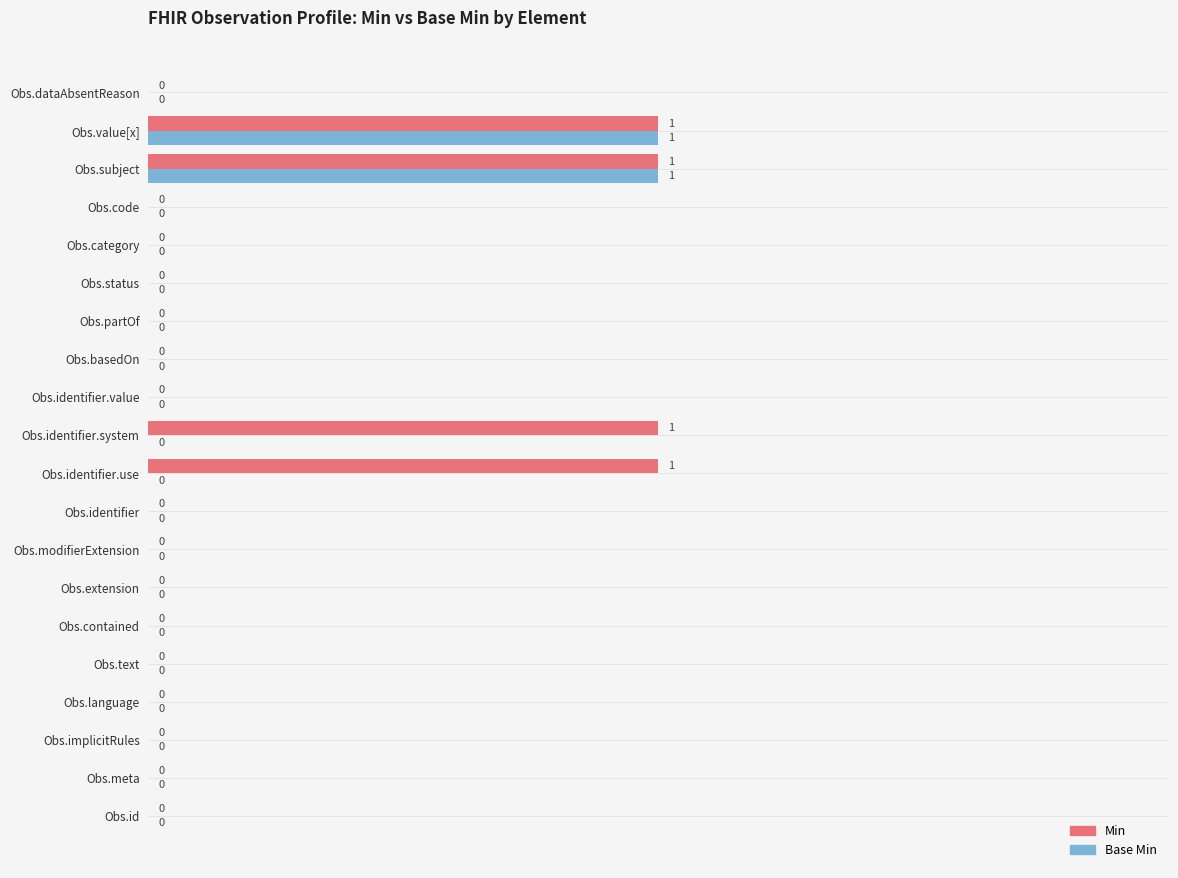

The Base Min series shows 0 at Obs.dataAbsentReason. True or false?

True